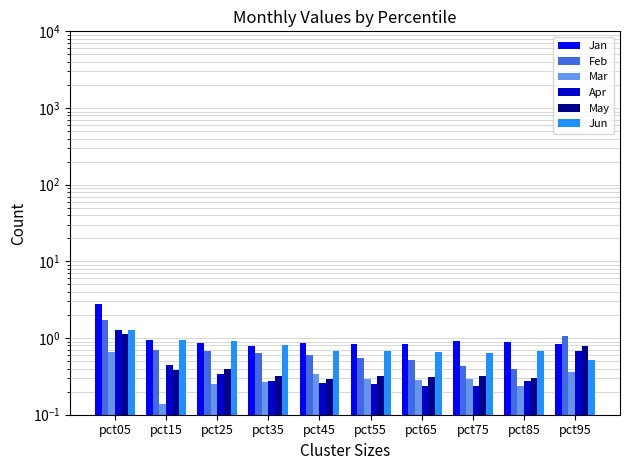

Reading right to left, extract all data points from this chart.

Jan: pct95=0.8	pct85=0.9	pct75=0.9	pct65=0.8	pct55=0.8	pct45=0.9	pct35=0.8	pct25=0.9	pct15=1.0	pct05=2.7
Feb: pct95=1.1	pct85=0.4	pct75=0.4	pct65=0.5	pct55=0.6	pct45=0.6	pct35=0.6	pct25=0.7	pct15=0.7	pct05=1.7
Mar: pct95=0.4	pct85=0.2	pct75=0.3	pct65=0.3	pct55=0.3	pct45=0.3	pct35=0.3	pct25=0.3	pct15=0.1	pct05=0.6
Apr: pct95=0.7	pct85=0.3	pct75=0.2	pct65=0.2	pct55=0.3	pct45=0.3	pct35=0.3	pct25=0.3	pct15=0.4	pct05=1.3
May: pct95=0.8	pct85=0.3	pct75=0.3	pct65=0.3	pct55=0.3	pct45=0.3	pct35=0.3	pct25=0.4	pct15=0.4	pct05=1.1
Jun: pct95=0.5	pct85=0.7	pct75=0.6	pct65=0.7	pct55=0.7	pct45=0.7	pct35=0.8	pct25=0.9	pct15=0.9	pct05=1.3